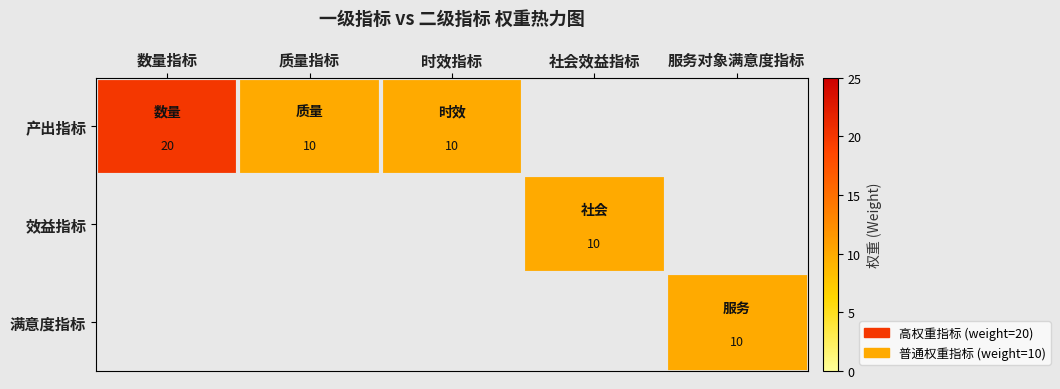

The value of 满意度指标 at 服务对象满意度指标 is 3.7. True or false?

False